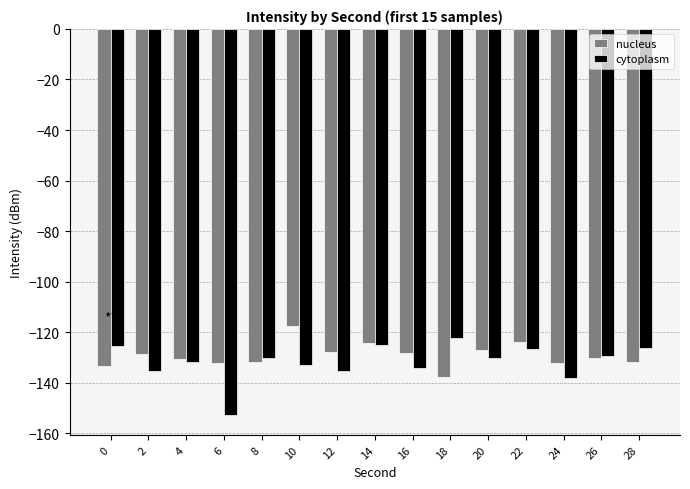

At 10, list the series in order from smallest to largest.

cytoplasm, nucleus